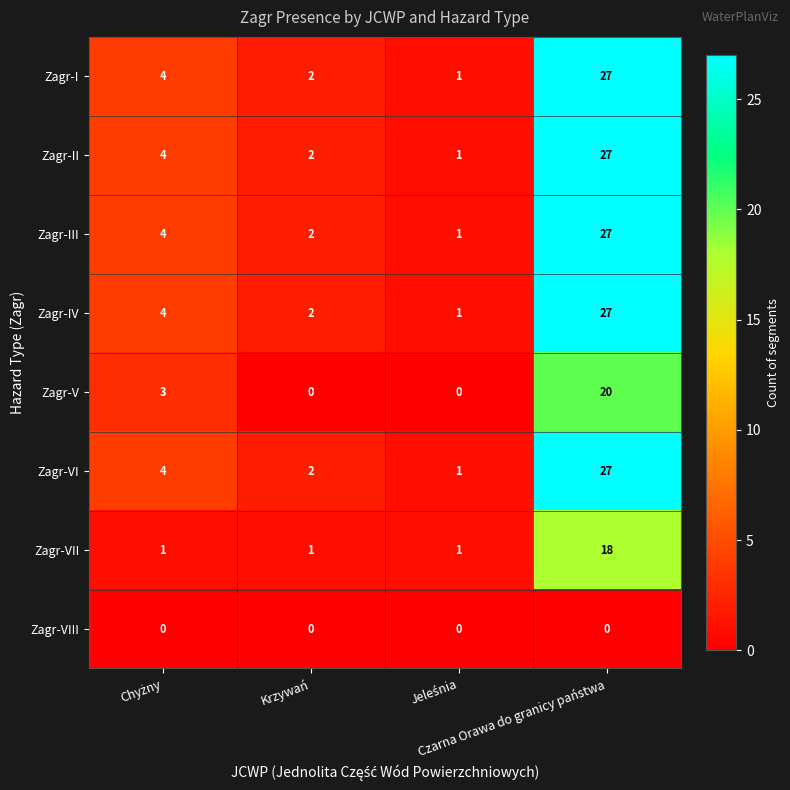

What is the maximum value shown in the chart?

27